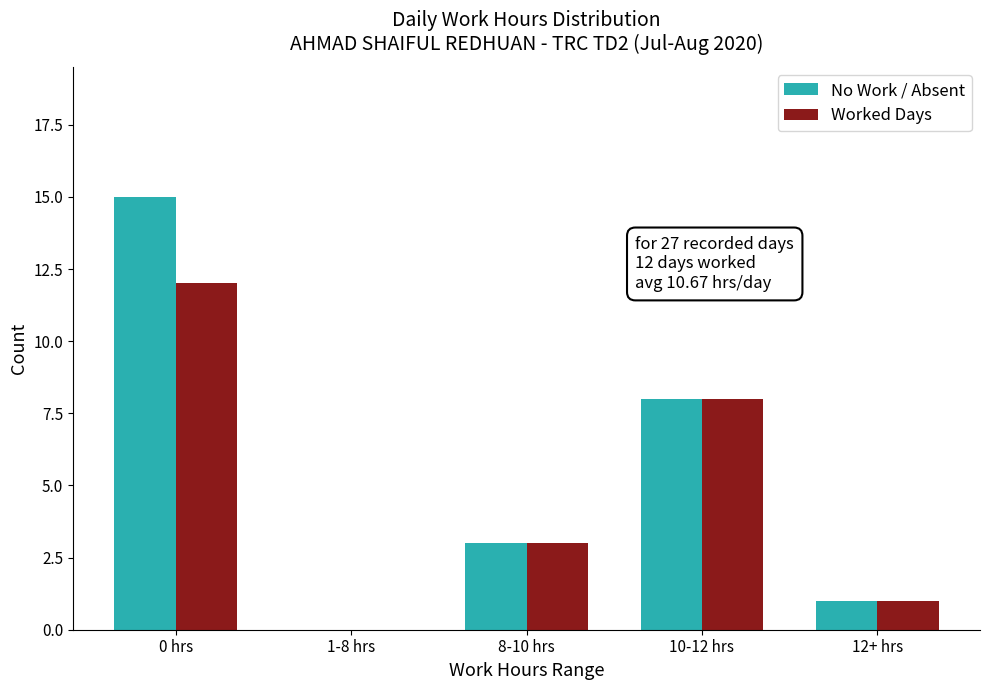

At which category is the sum across all series the highest?

0 hrs